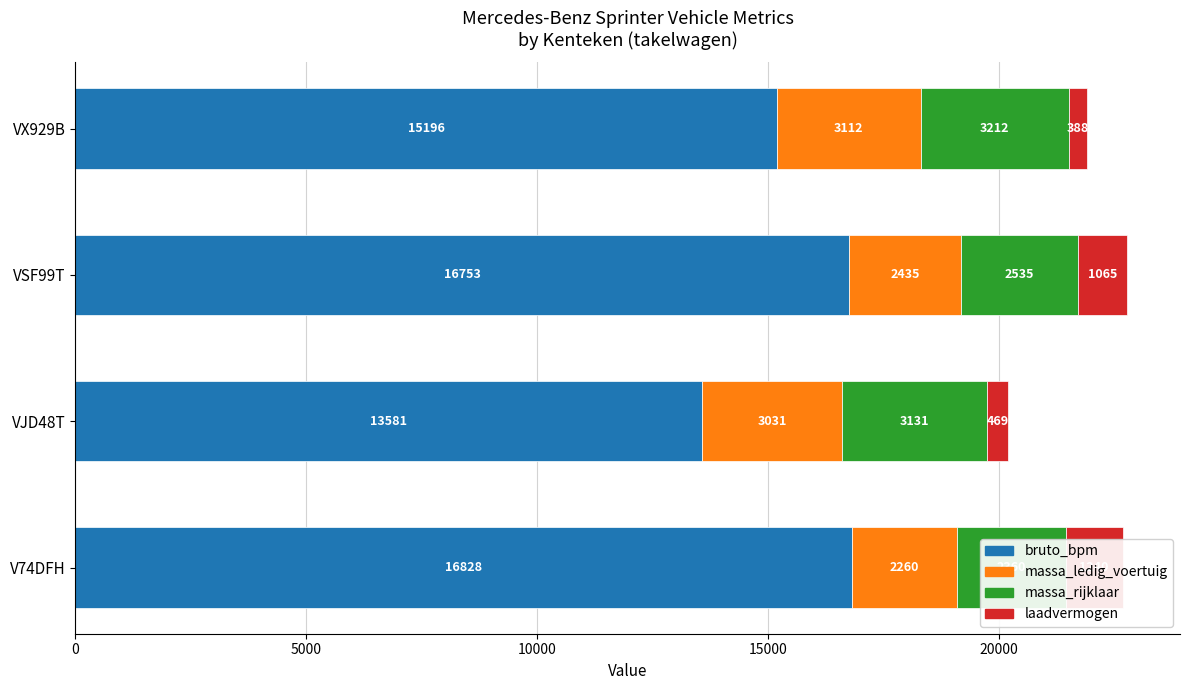

What are all the series names shown in the legend?

bruto_bpm, massa_ledig_voertuig, massa_rijklaar, laadvermogen